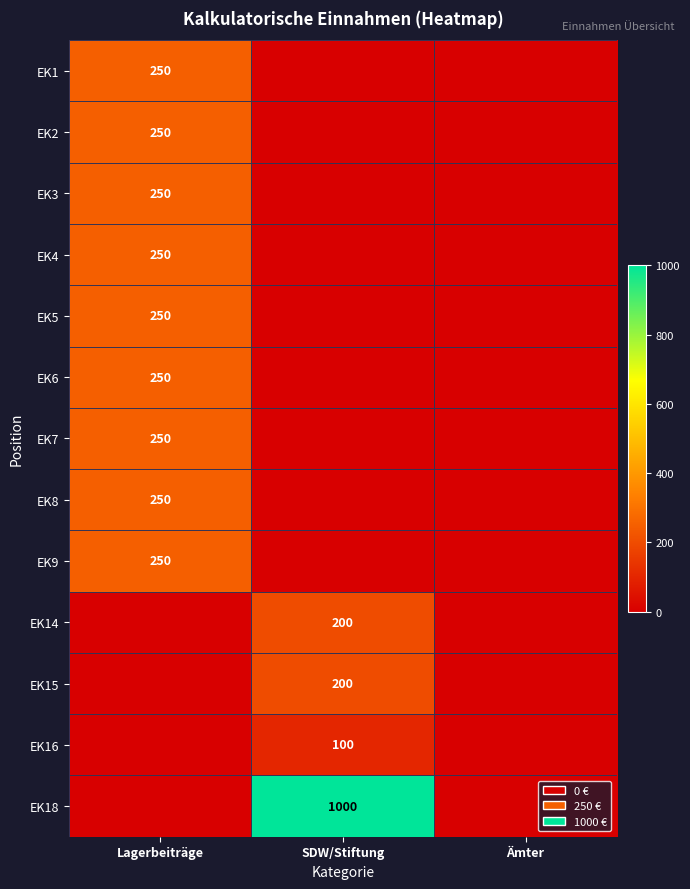

The value of EK2 at Lagerbeiträge is 115. True or false?

False